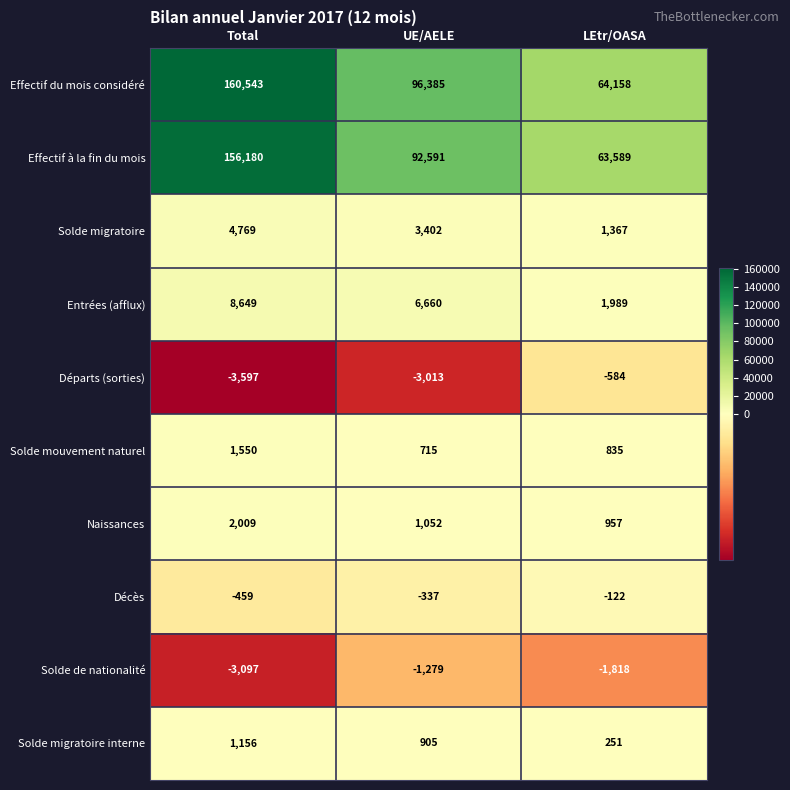

At LEtr/OASA, list the series in order from smallest to largest.

Solde de nationalité, Départs (sorties), Décès, Solde migratoire interne, Solde mouvement naturel, Naissances, Solde migratoire, Entrées (afflux), Effectif à la fin du mois, Effectif du mois considéré